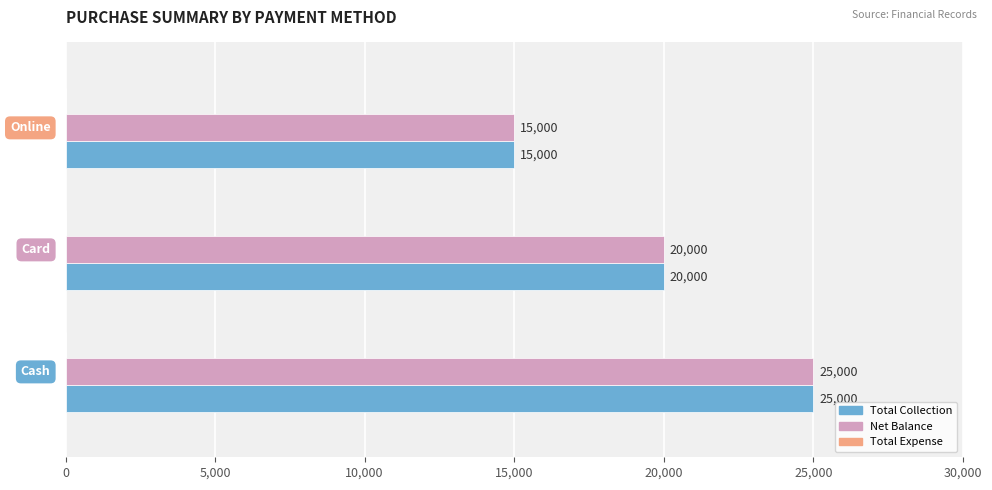

How many Net Balance values are between 15000 and 25000?

3